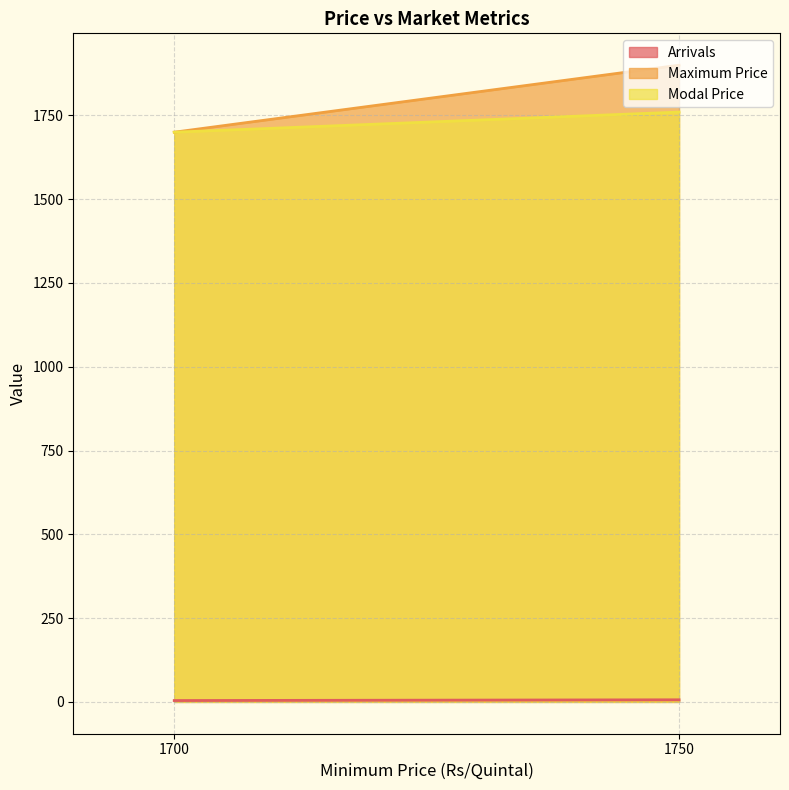

The value of Modal Price at 1750 is 706.4. True or false?

False